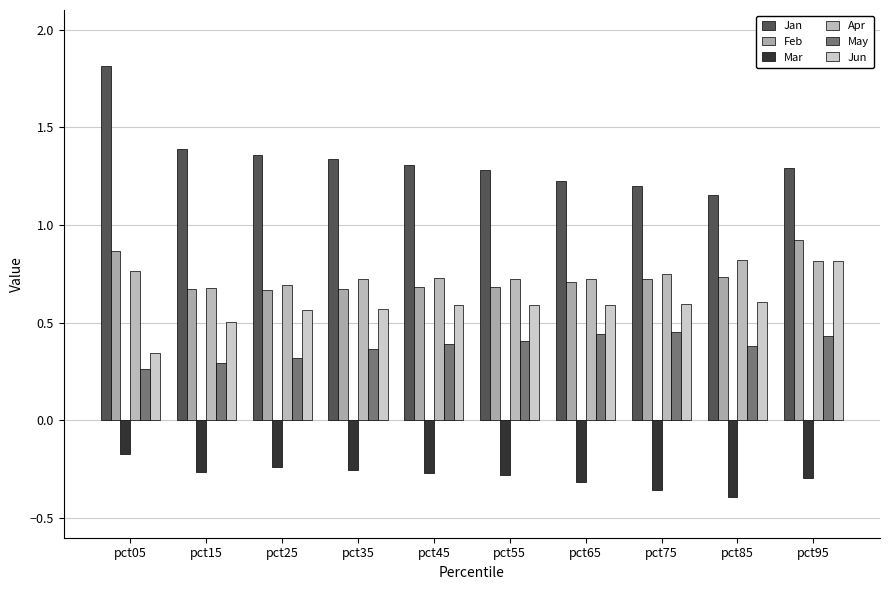

How many series are shown in this chart?

6